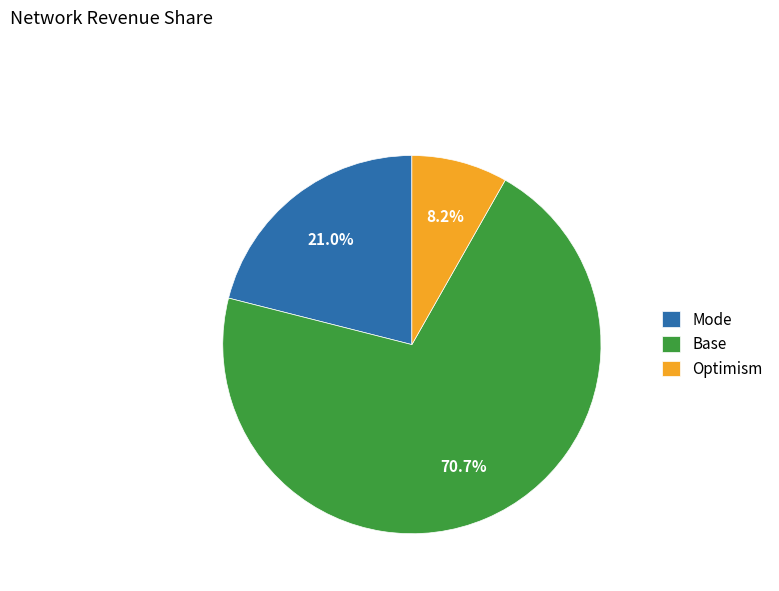

Rank the categories by value from lowest to highest.

Optimism, Mode, Base